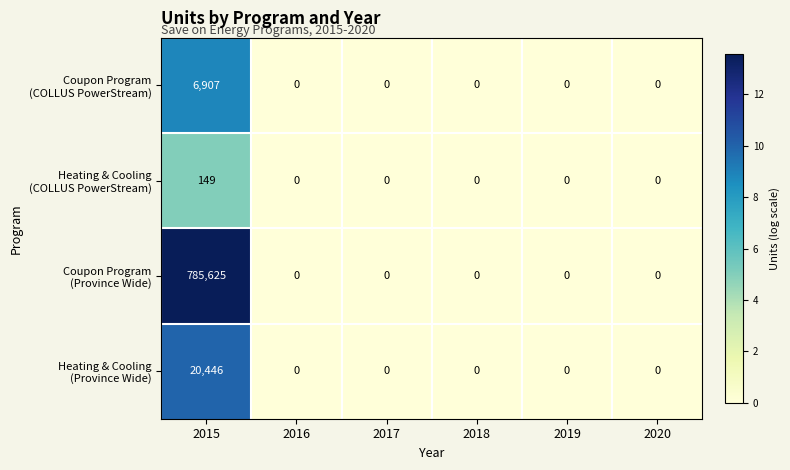

At which category is the sum across all series the highest?

2015